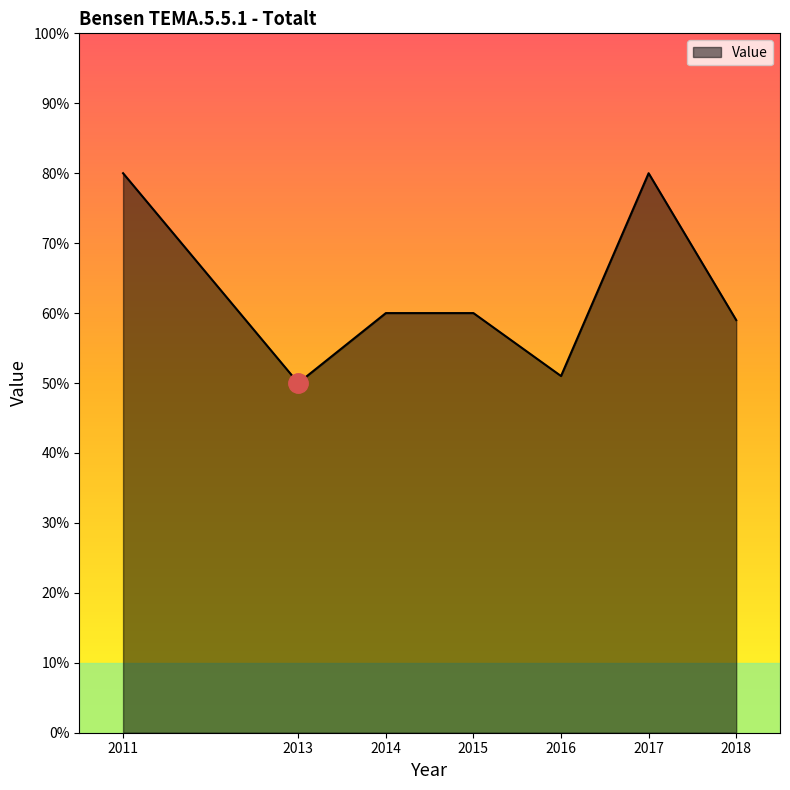

What is the change in value from 2011 to 2015?

-0.2